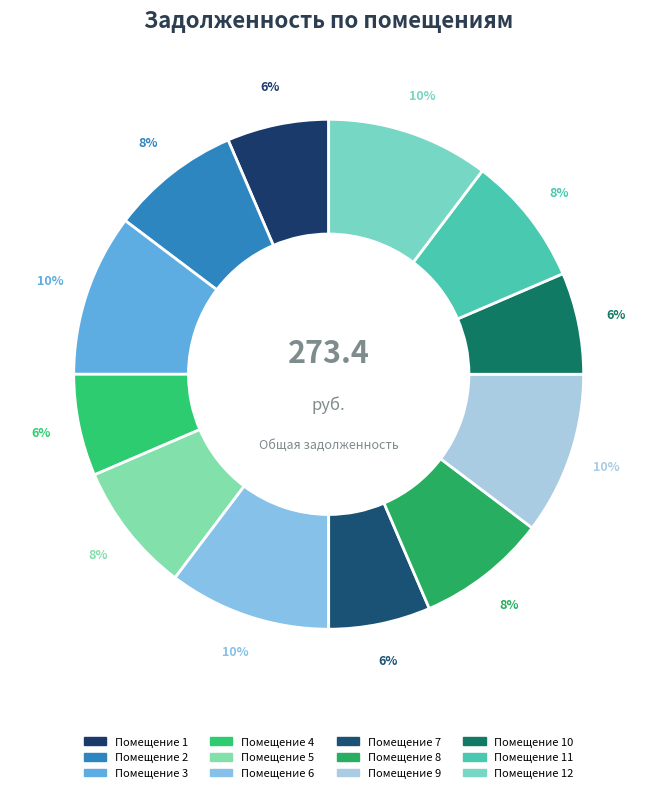

Count the number of slices in the pie.

12